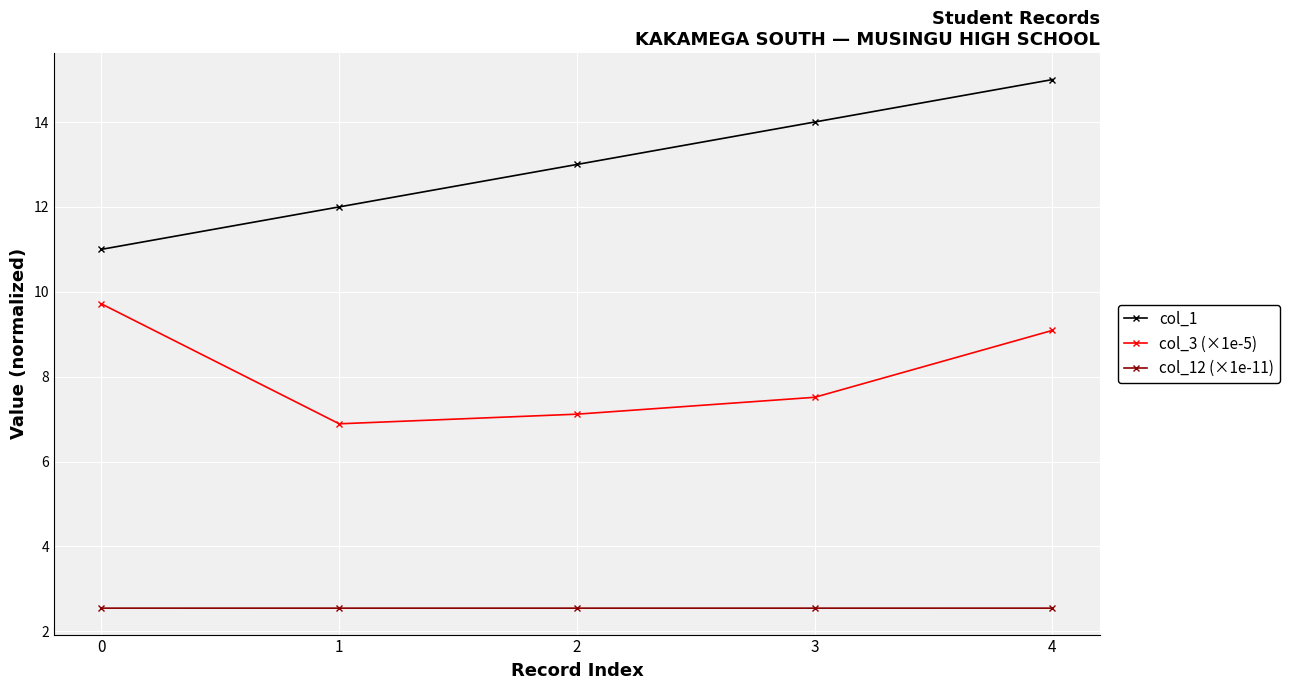

Count the number of categories in the chart.

5